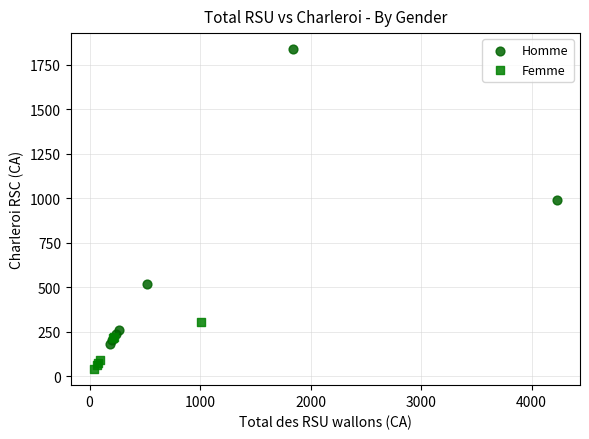

Which series contains the highest Y value?

Homme